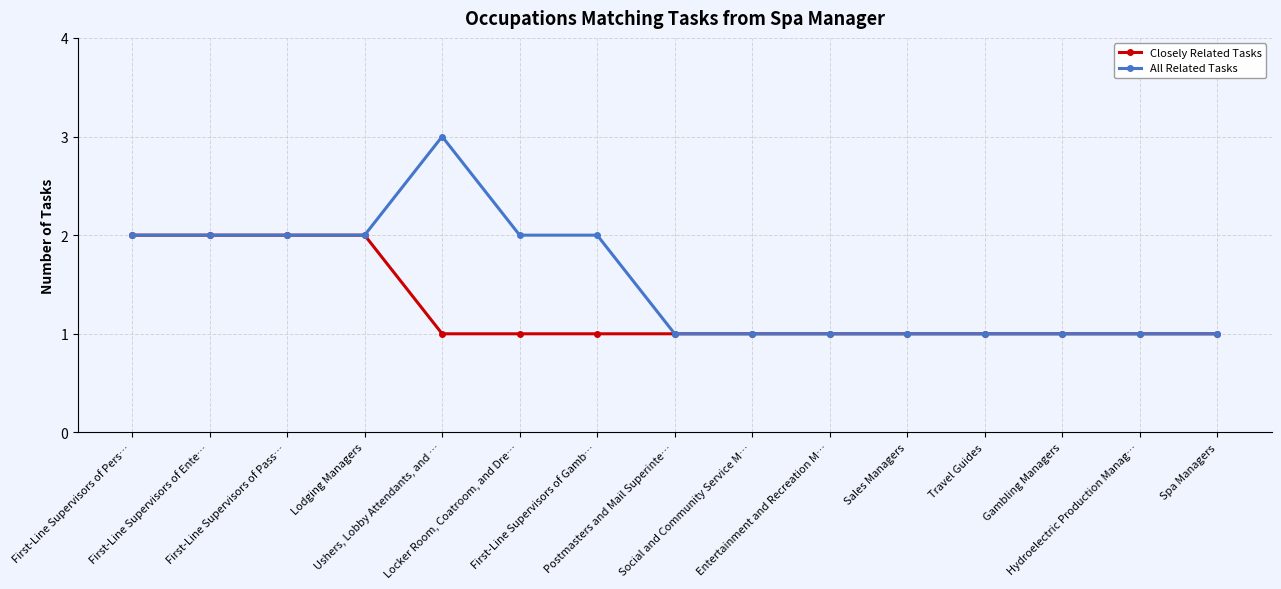

What are all the series names shown in the legend?

Closely Related Tasks, All Related Tasks